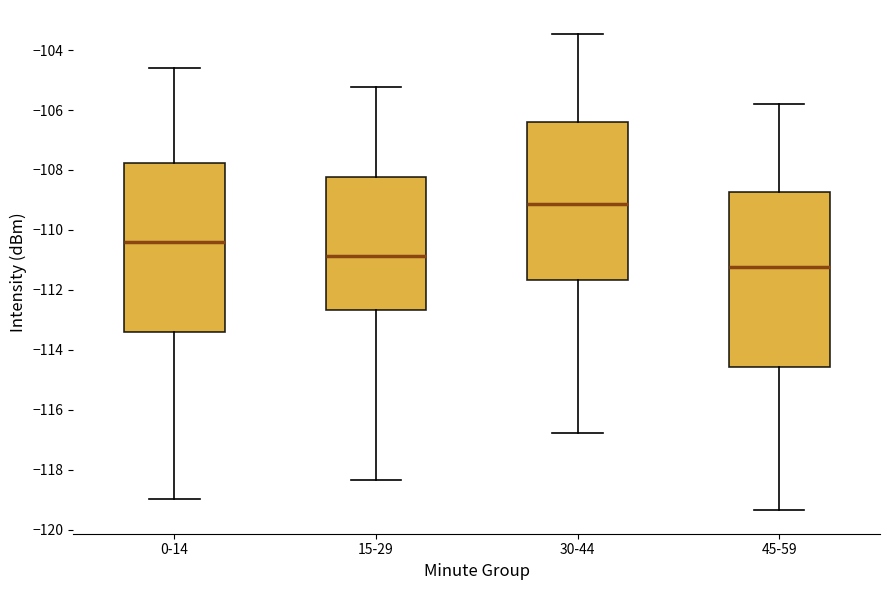

Reading left to right, transcribe this box plot: for each box, give where its median line is, the range the box spans, and where its two whiskers end, as read against the y-axis. The values are not printed on the chart, so give them approximately, as read against the axis.

0-14: median -110.4, box -113.4 to -107.8, whiskers -119.0 to -104.6
15-29: median -110.8, box -112.6 to -108.2, whiskers -118.4 to -105.2
30-44: median -109.2, box -111.6 to -106.4, whiskers -116.8 to -103.4
45-59: median -111.2, box -114.6 to -108.8, whiskers -119.4 to -105.8